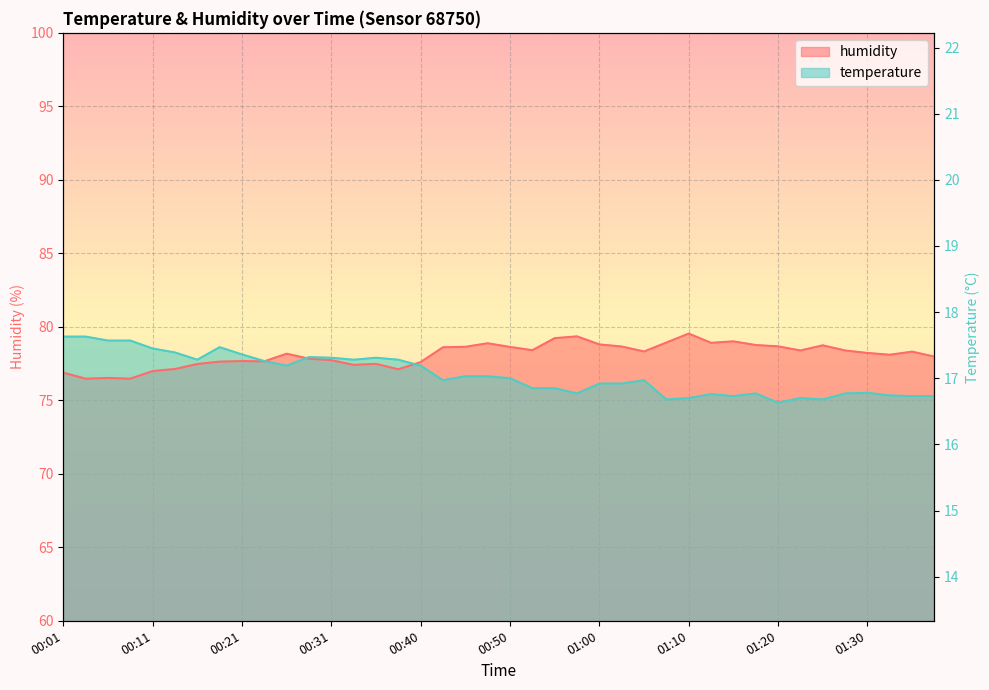

Rank the series at 00:38 from highest to lowest value.

temperature, humidity